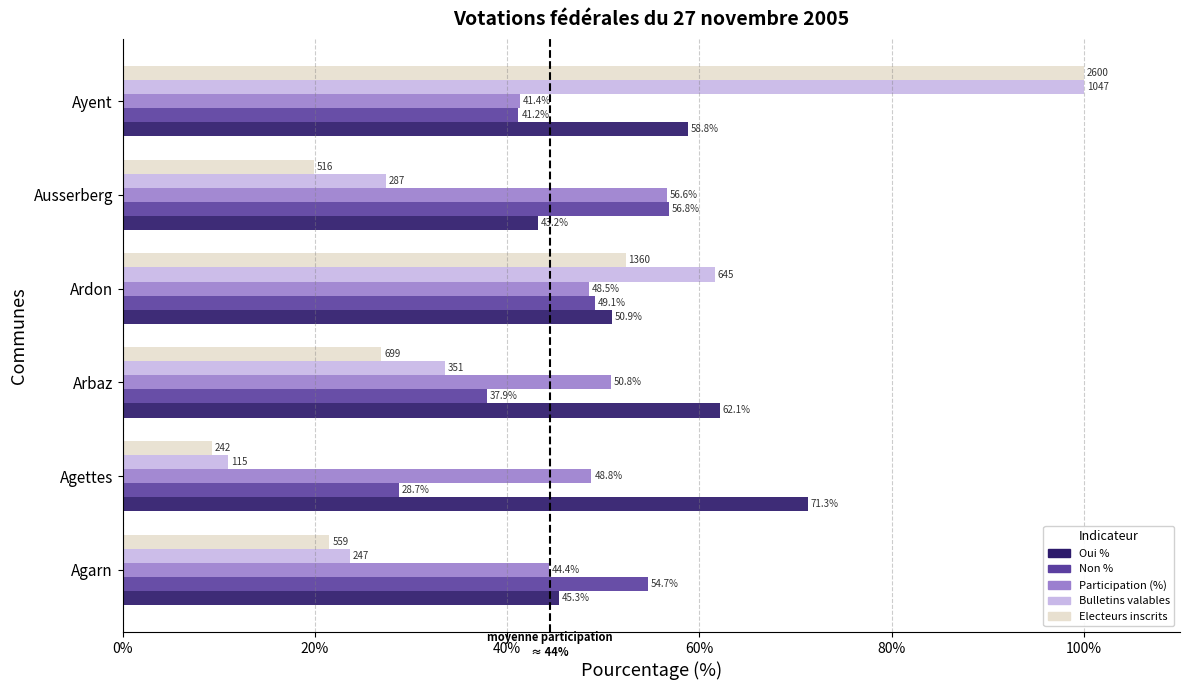

What is the maximum value shown in the chart?

100.0